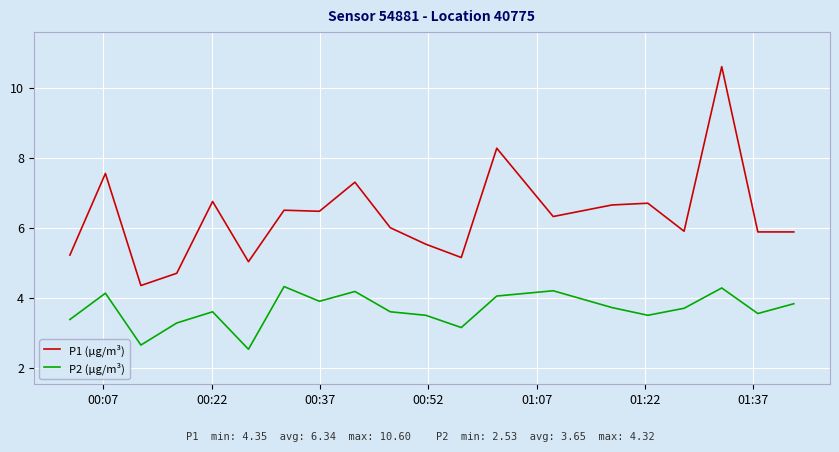

List the series in order of their peak value, highest first.

P1 (µg/m³), P2 (µg/m³)